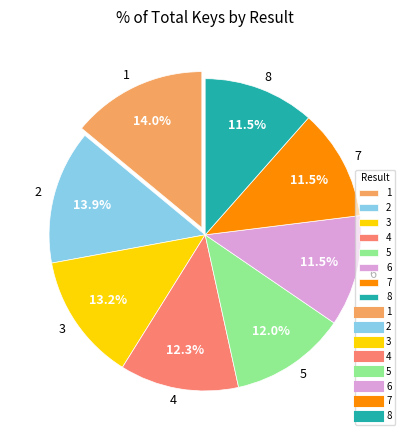

What portion of the pie excludes 5?

88.0%